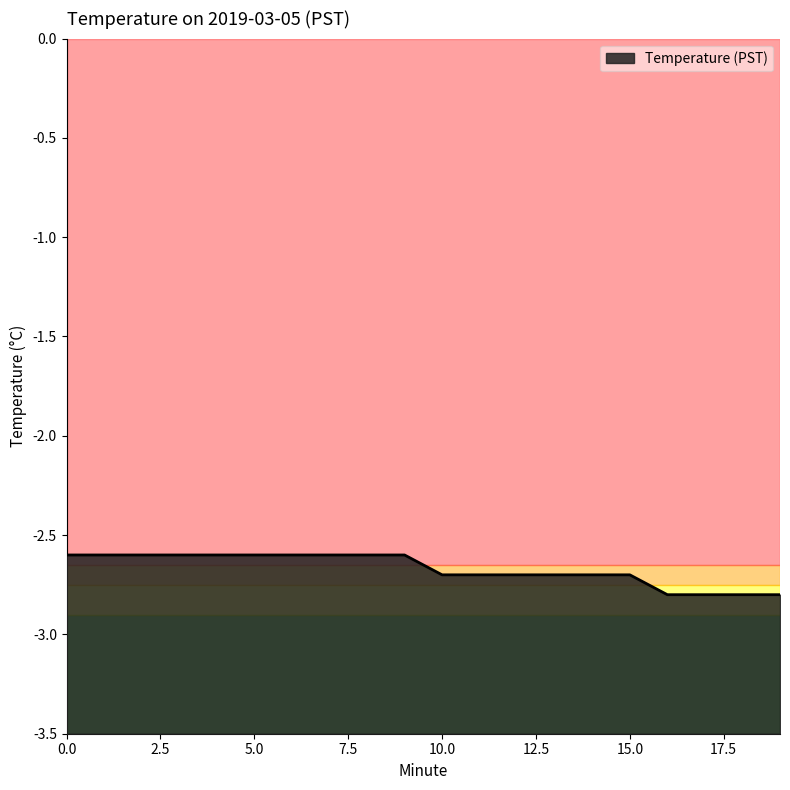

List the labels in order of value, smallest first.

16, 17, 18, 19, 10, 11, 12, 13, 14, 15, 0, 1, 2, 3, 4, 5, 6, 7, 8, 9